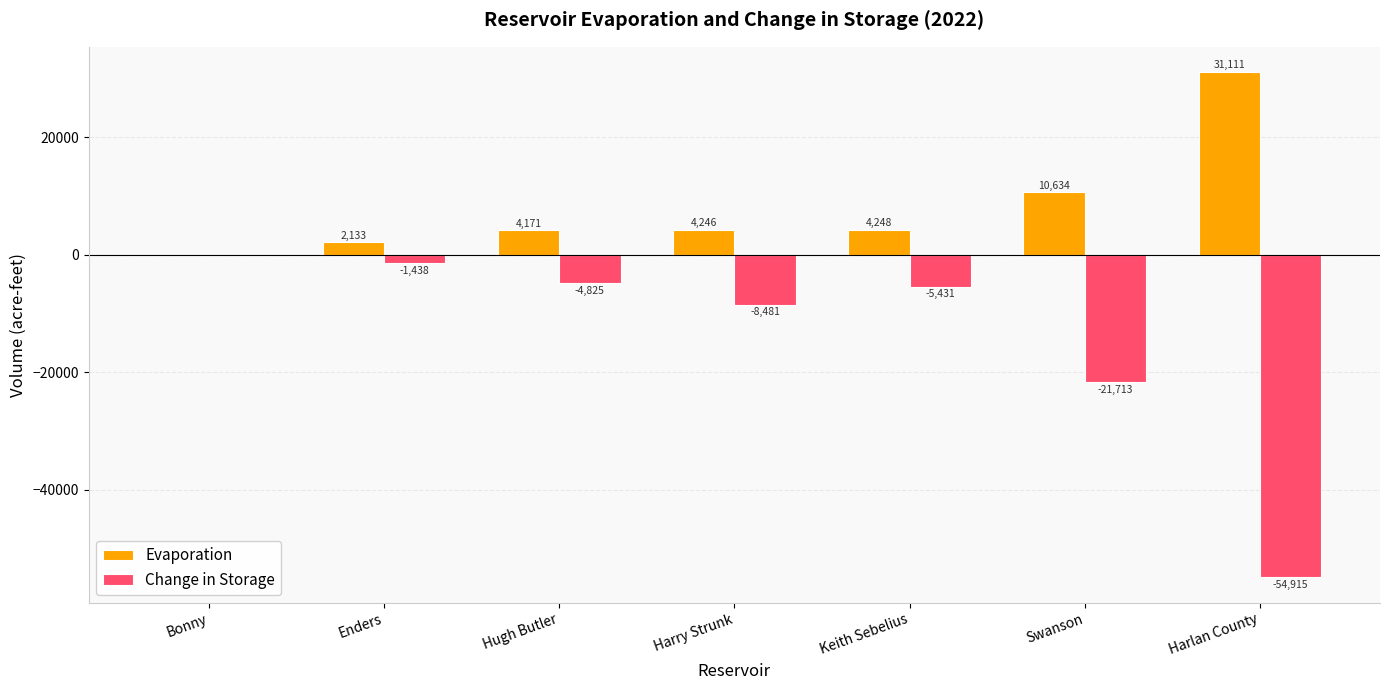

What is the sum of the Change in Storage values at Enders and Bonny?

-1438.0